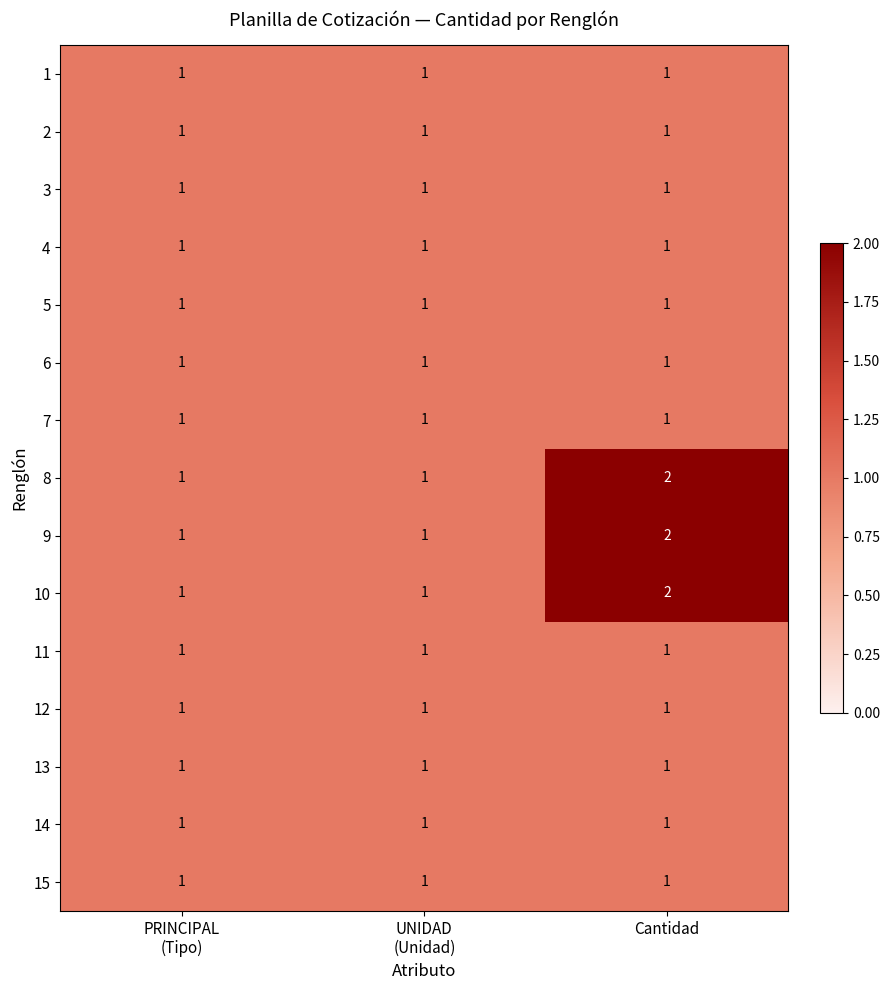

At which category is the sum across all series the highest?

Cantidad